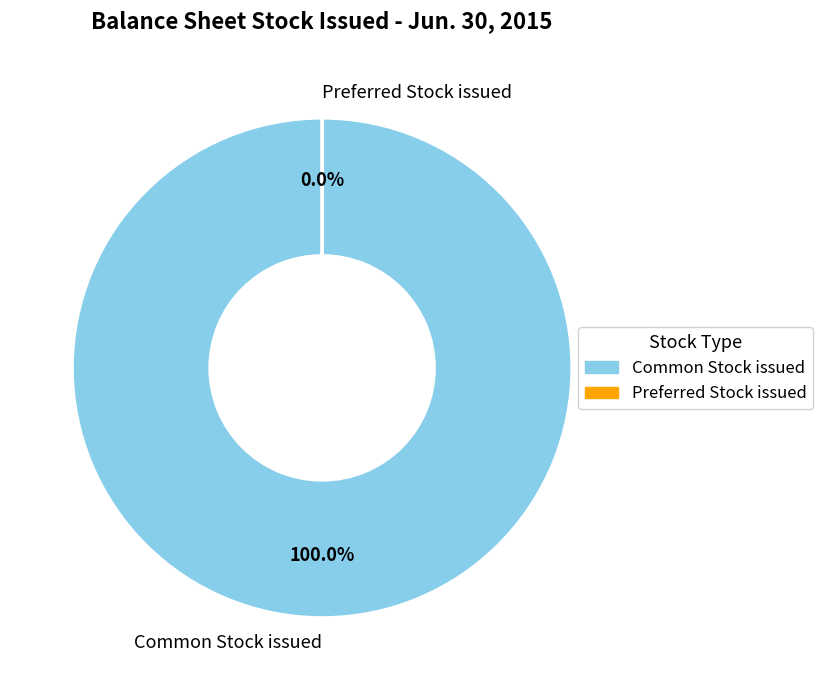

The Common Stock issued slice represents 100% of the pie. True or false?

True